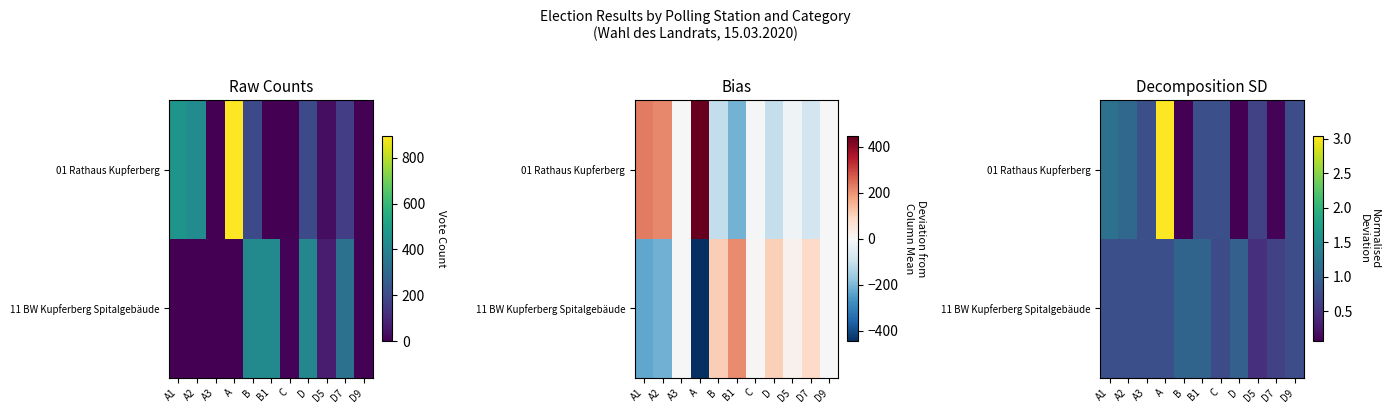

What is the approximate value of 11 BW Kupferberg Spitalgebäude at D5?

0.5